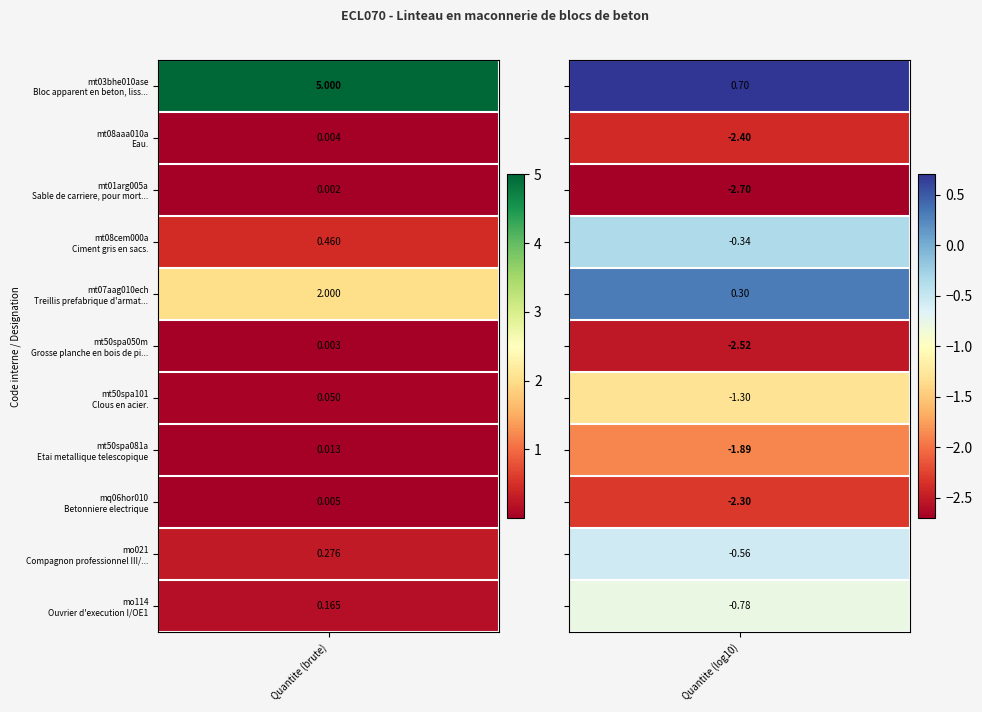

Which label corresponds to the largest value in the chart?

mt03bhe010ase